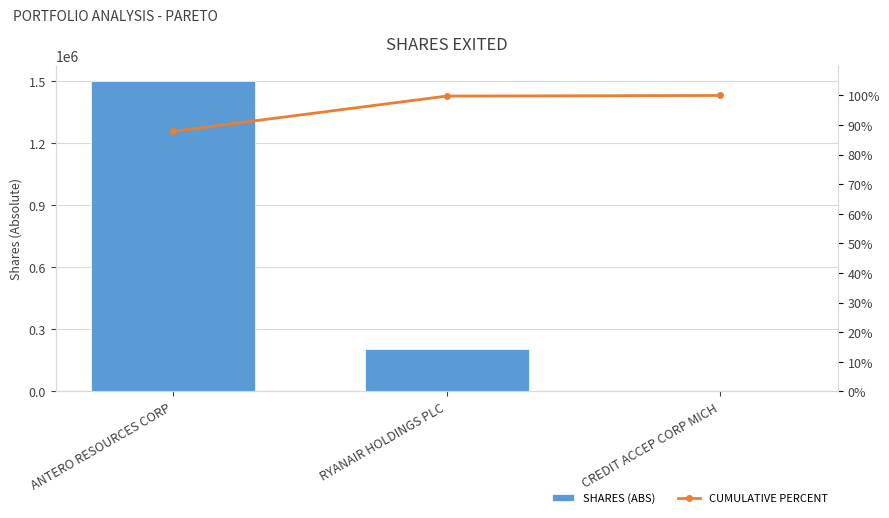

The CUMULATIVE PERCENT series shows 141.4 at CREDIT ACCEP CORP MICH. True or false?

False